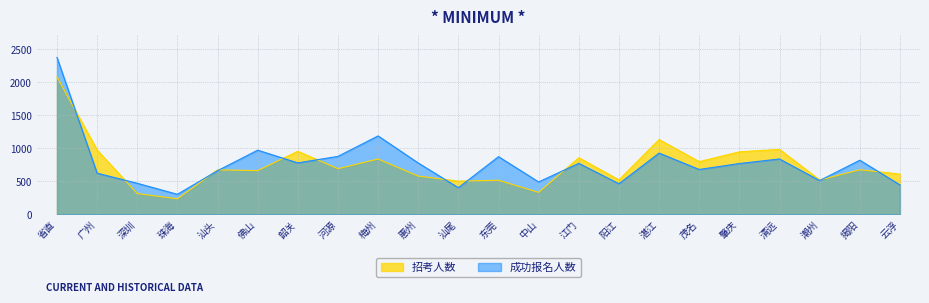

Where do 成功报名人数 and 招考人数 first cross each other?

省直 and 广州